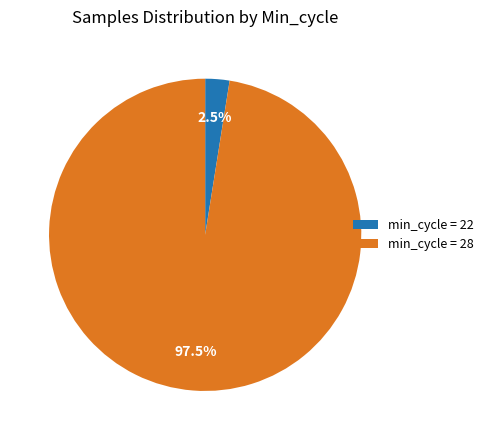

How many slices are in this pie chart?

2